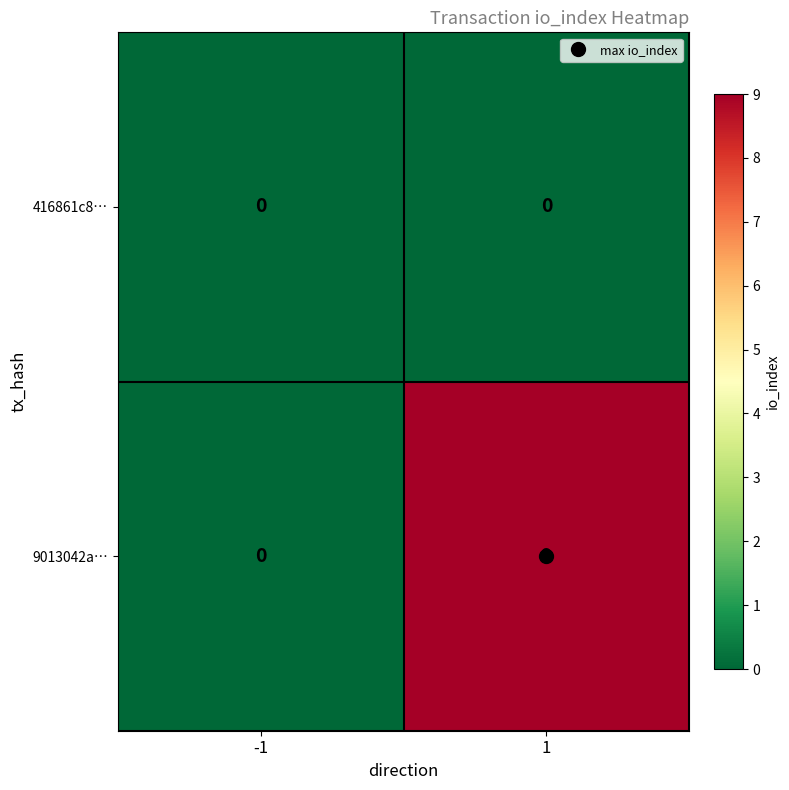

Rank the categories by 9013042a… value from highest to lowest.

1, -1